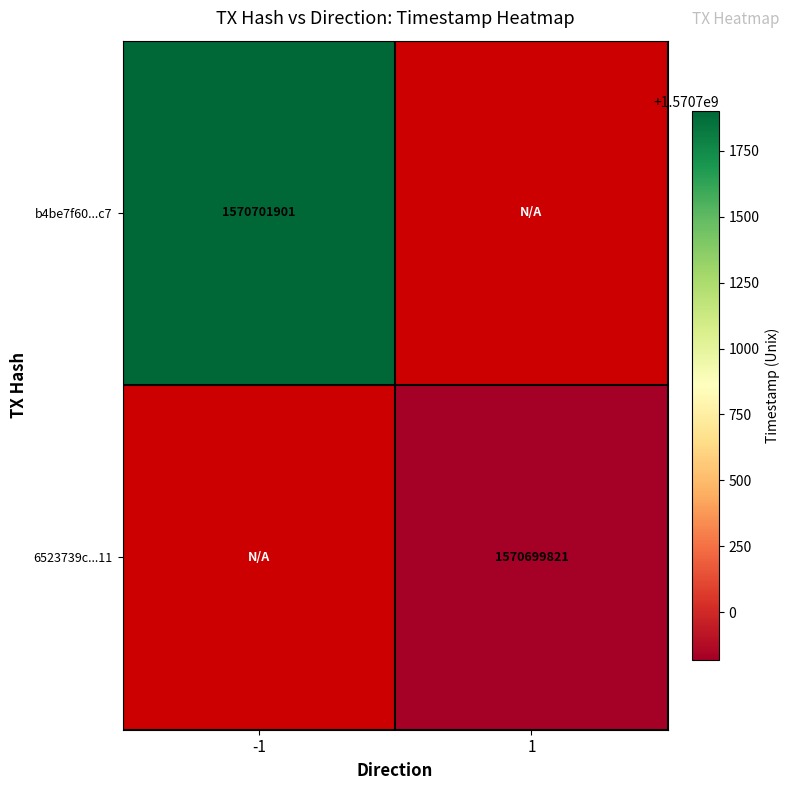

The b4be7f60...c7 series shows 997817044 at -1. True or false?

False